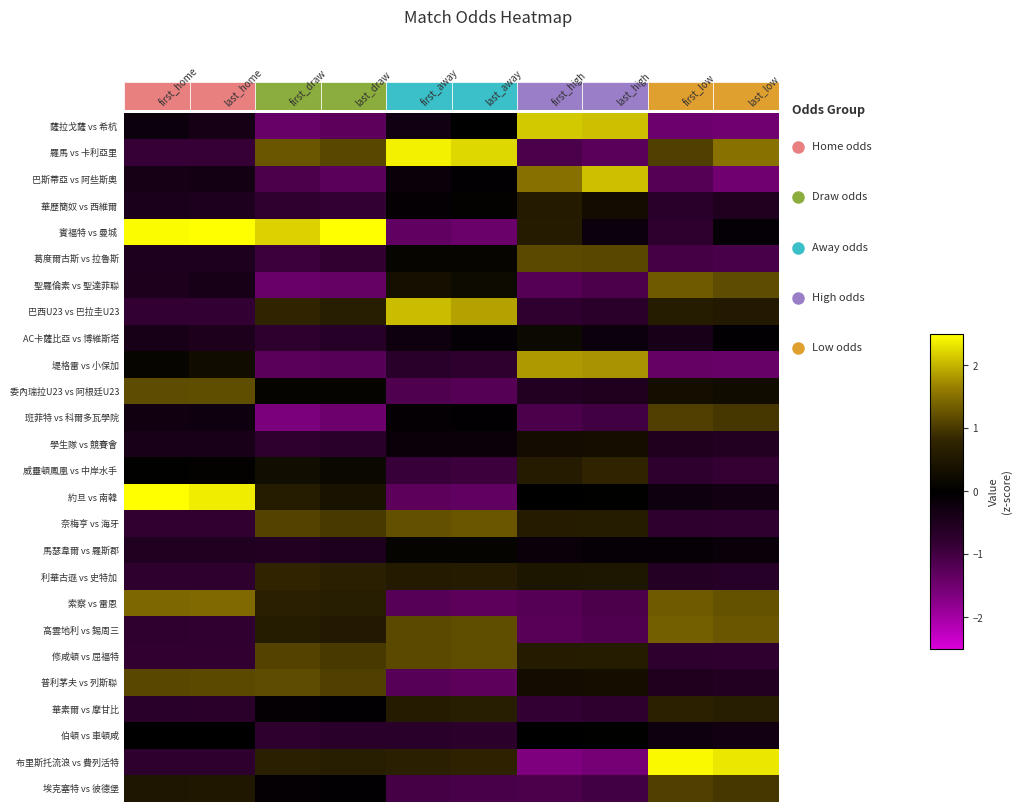

How many data points does each series have?

10